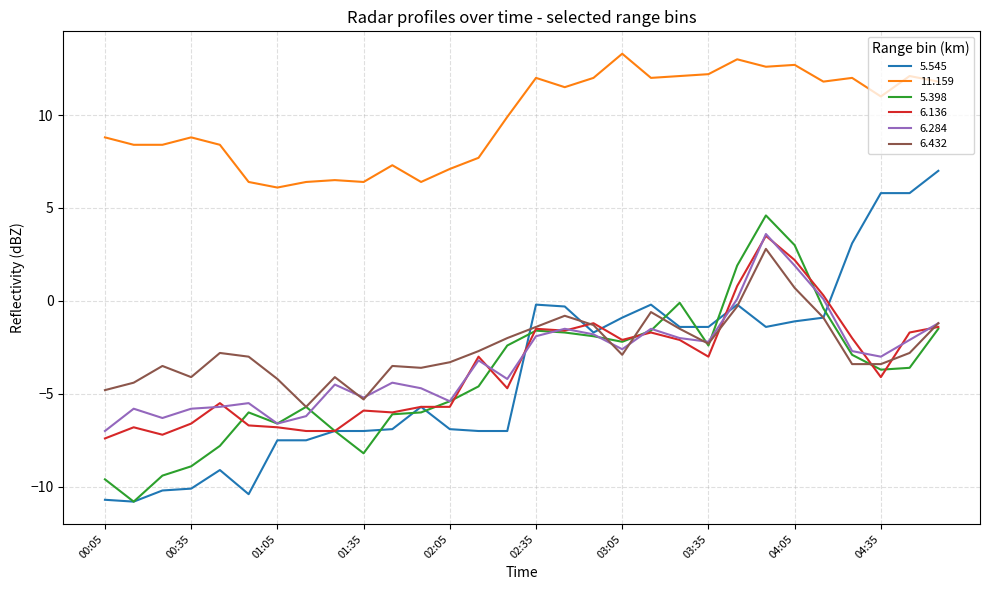

Is this an area chart (filled region under the line)?

No